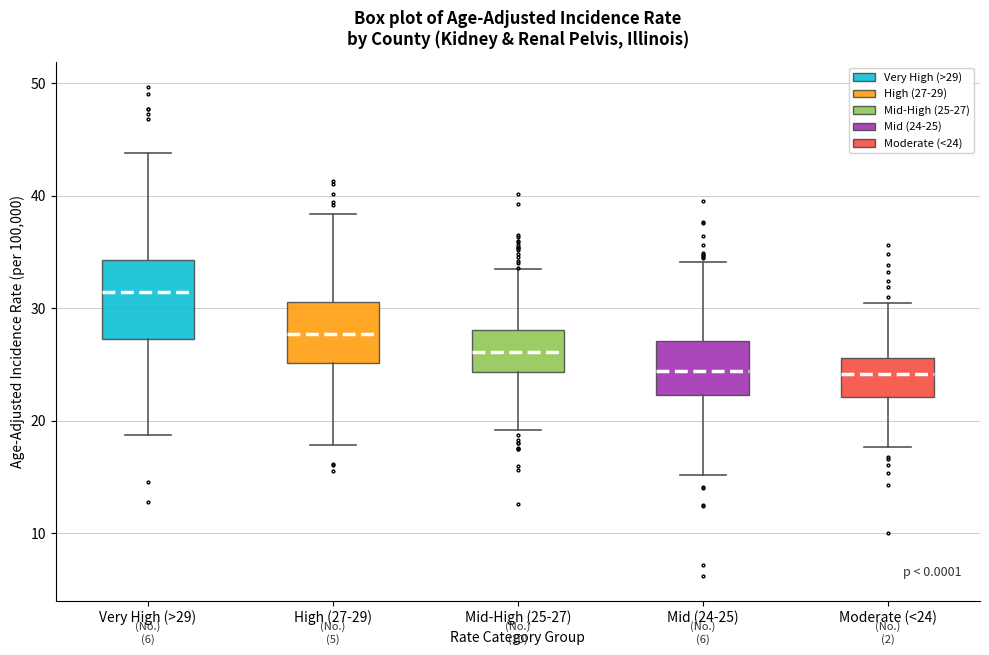

Where is the lower edge of the box for Mid-High (25-27) on the y-axis? The values are not printed on the chart, so give them approximately, as read against the axis.

24